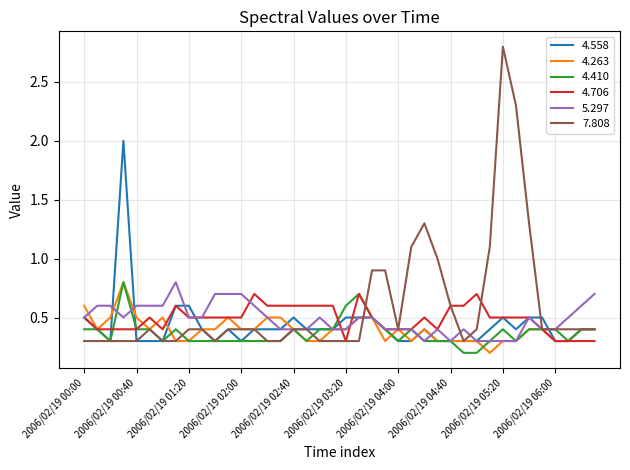

Which series has the largest range (max minus min)?

7.808